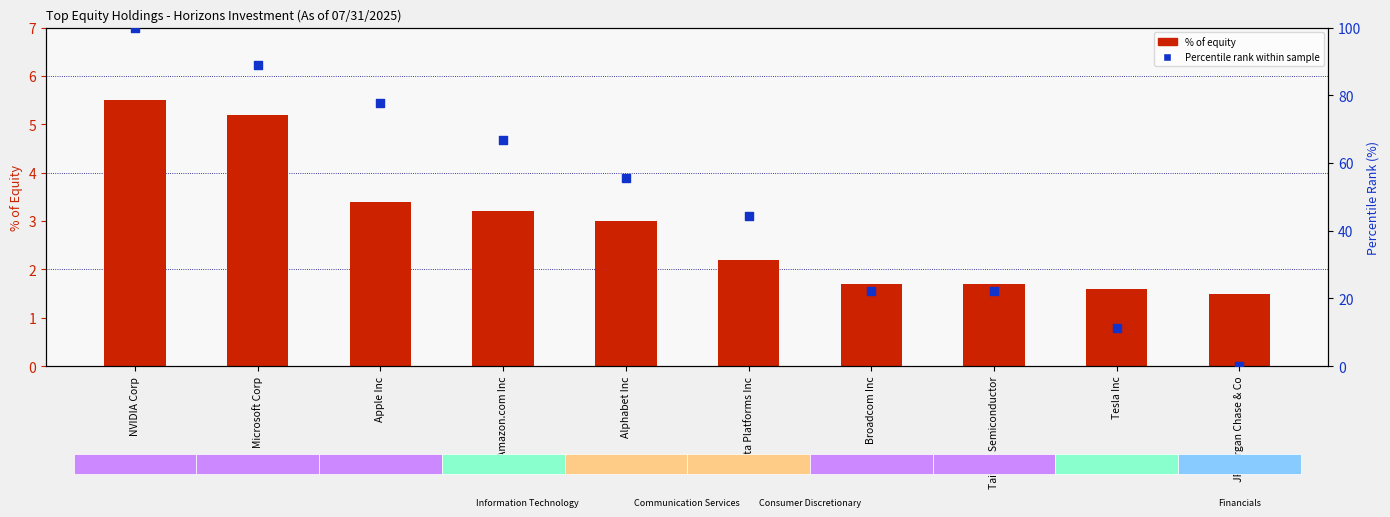

At which category is the sum across all series the highest?

NVIDIA Corp